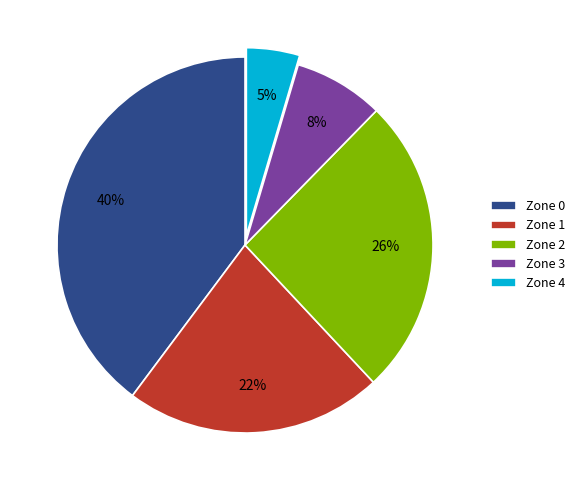

To the nearest percent, what percentage of the pie is Zone 2?

26%